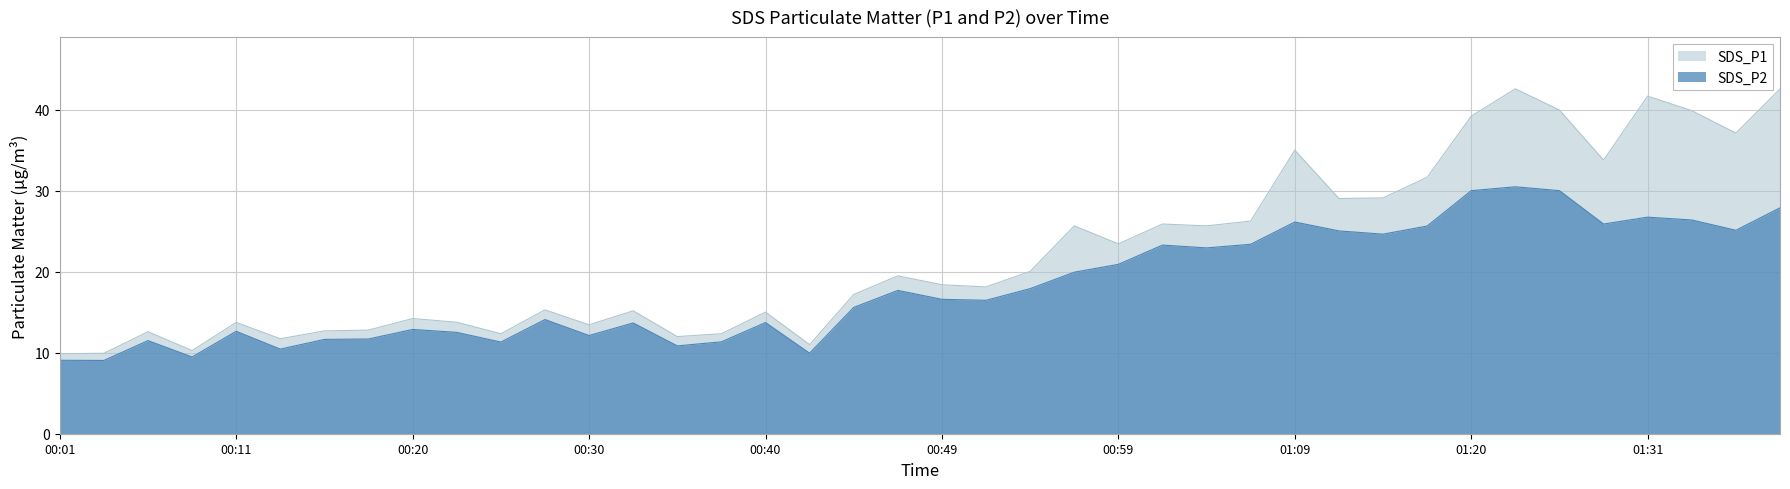

What is the approximate value of SDS_P2 at 00:35?

10.8